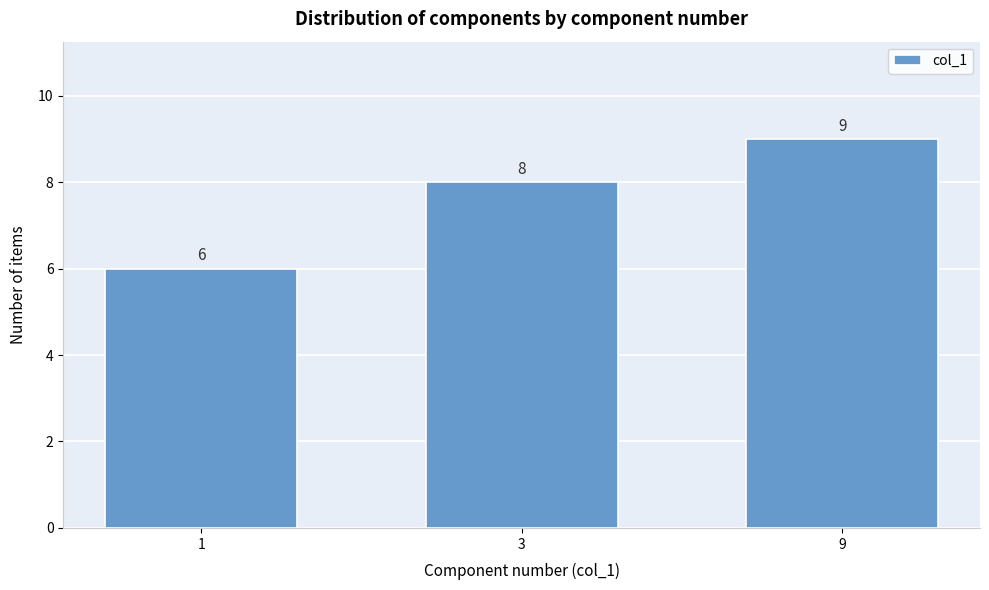

Reading left to right, what are all the values shown in this chart?

1=6	3=8	9=9